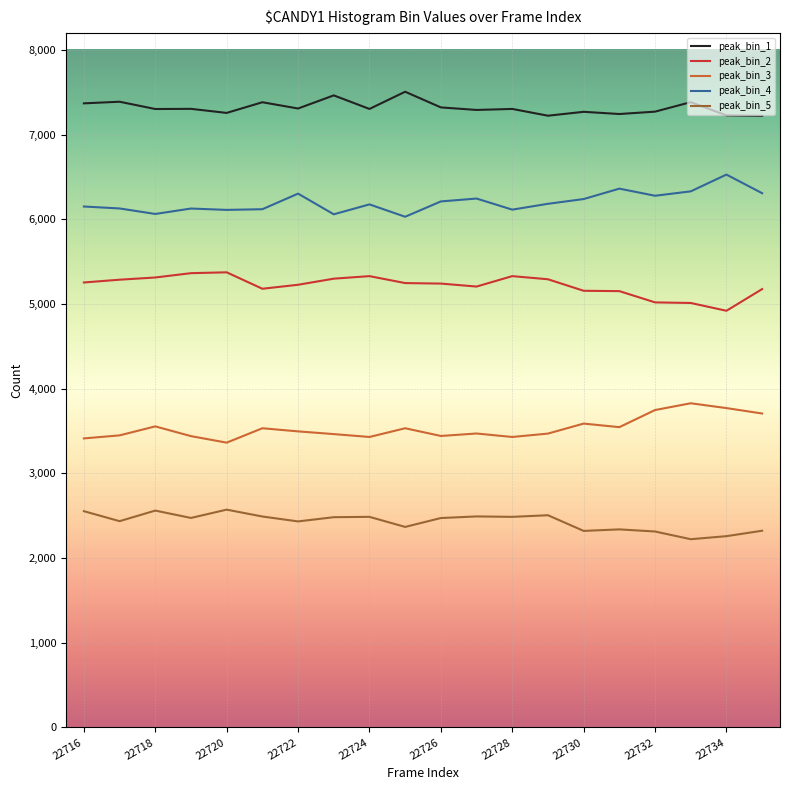

Which series has the largest total across all categories?

peak_bin_1